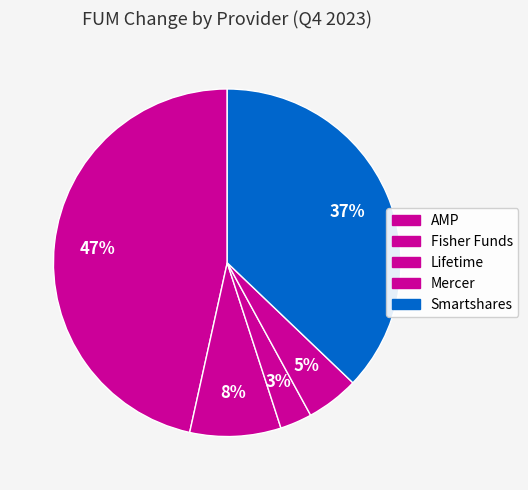

To the nearest percent, what is the average slice percentage?

20%